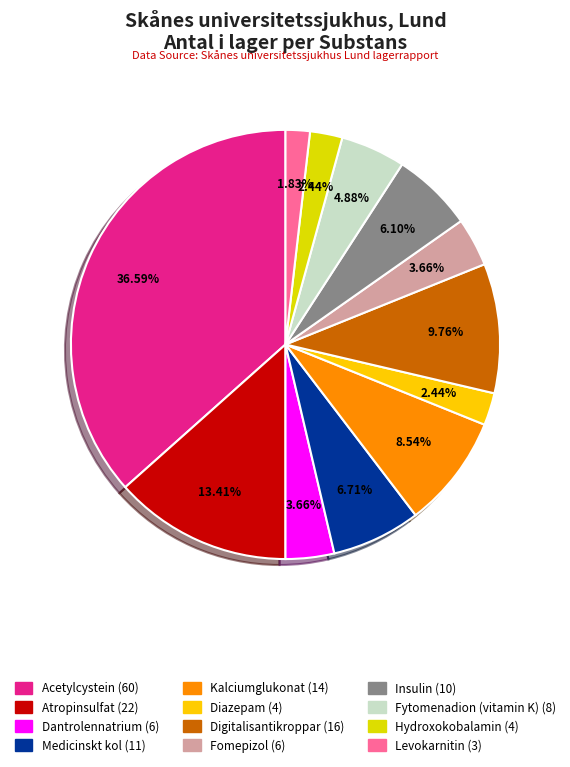

Combined, what portion of the pie is Fytomenadion (vitamin K) and Levokarnitin?

6.7%